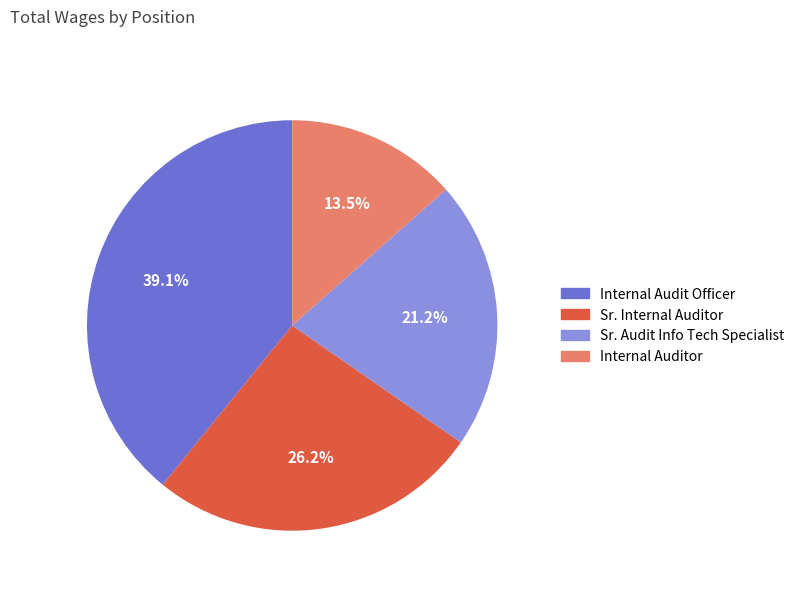

To the nearest percent, what is the difference between the largest and smallest slice percentages?

26%